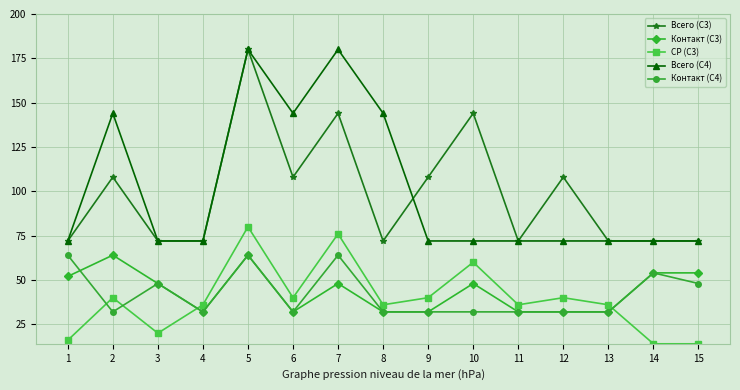

What is the greatest value displayed?

180